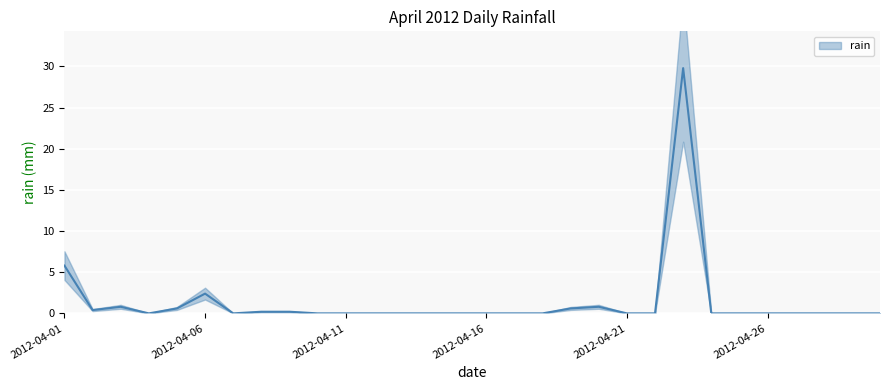

What is the value of the 1st point from the left?

5.8